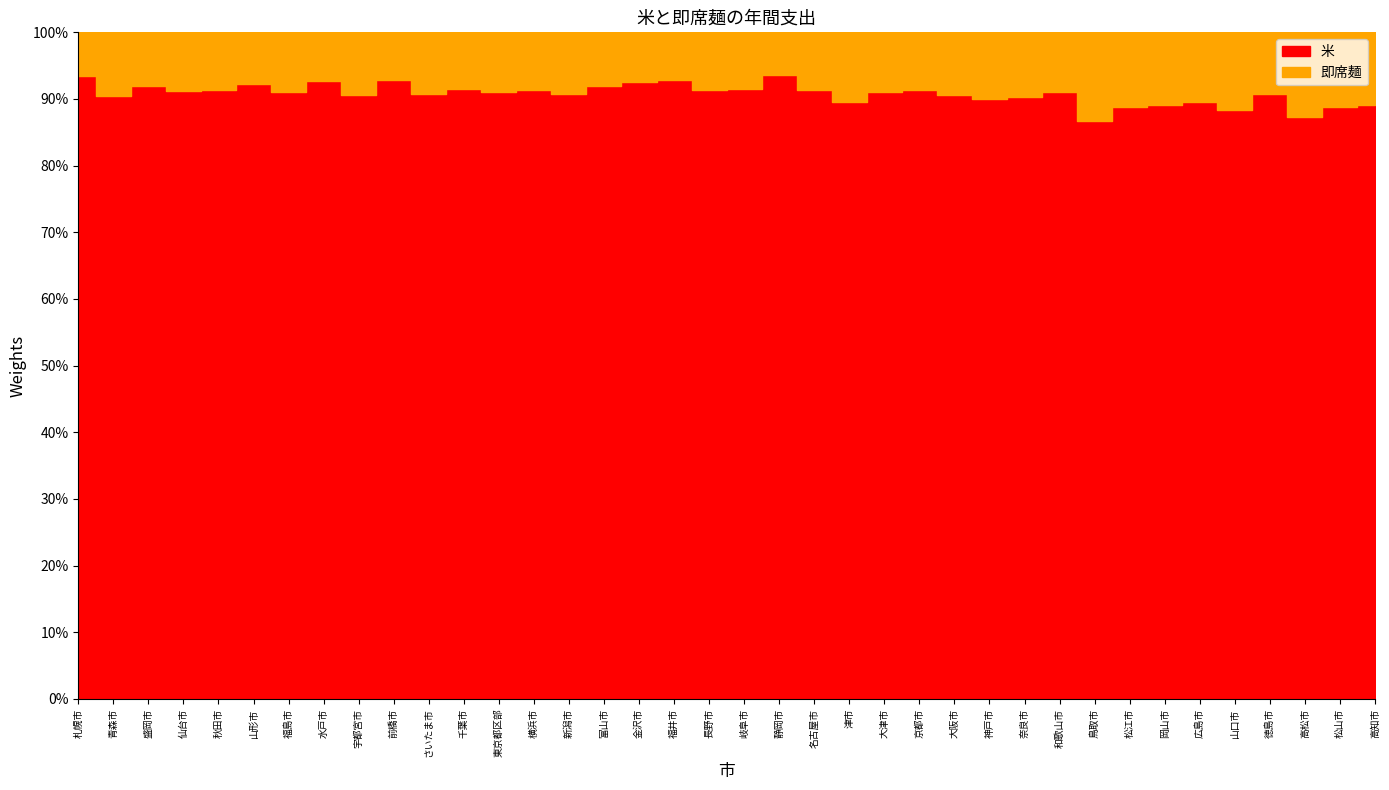

What is the minimum value for 米?

16580